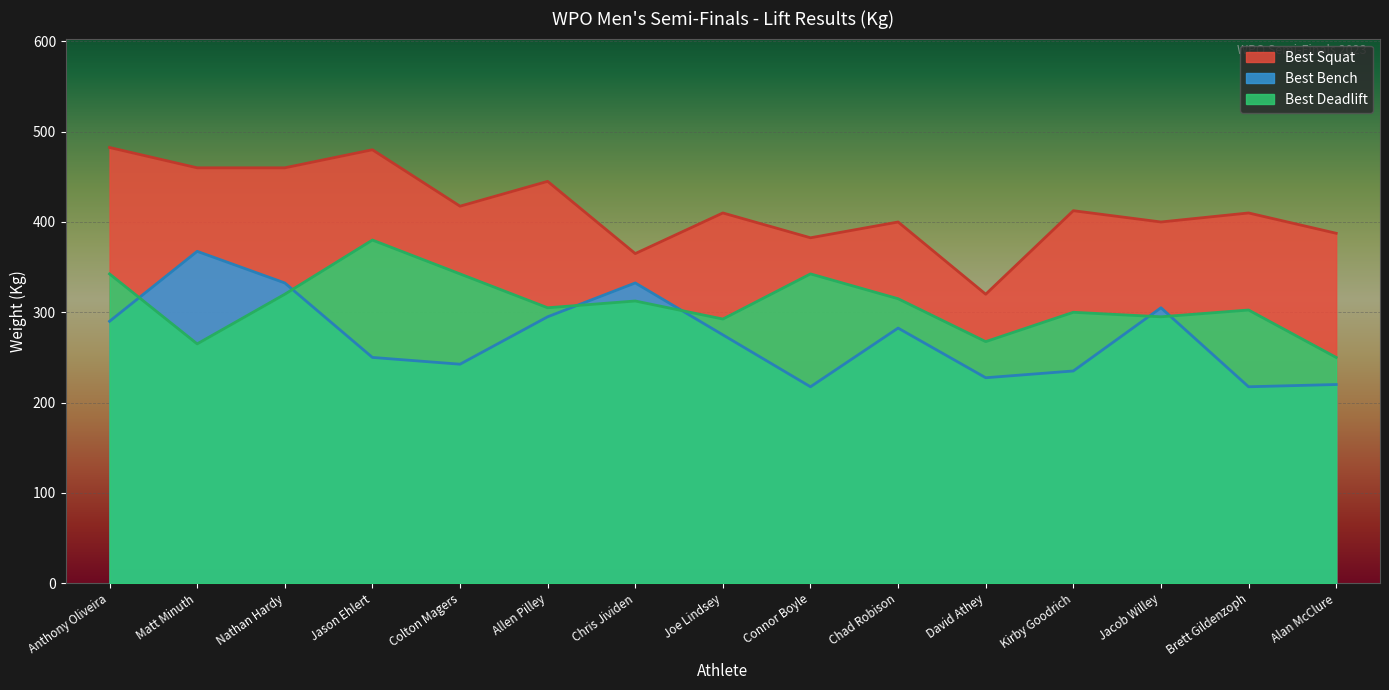

Rank the series at David Athey from lowest to highest value.

Best Bench, Best Deadlift, Best Squat